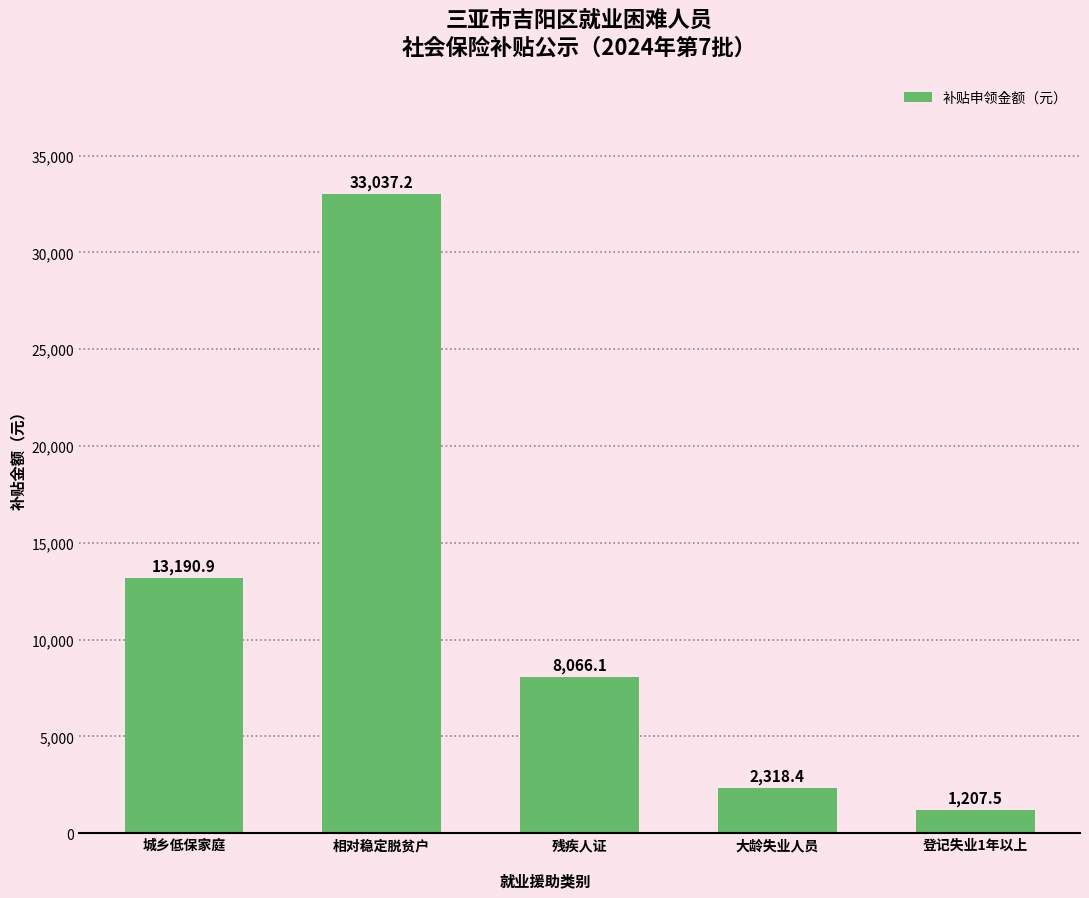

What value does the data have at 城乡低保家庭?

13190.9